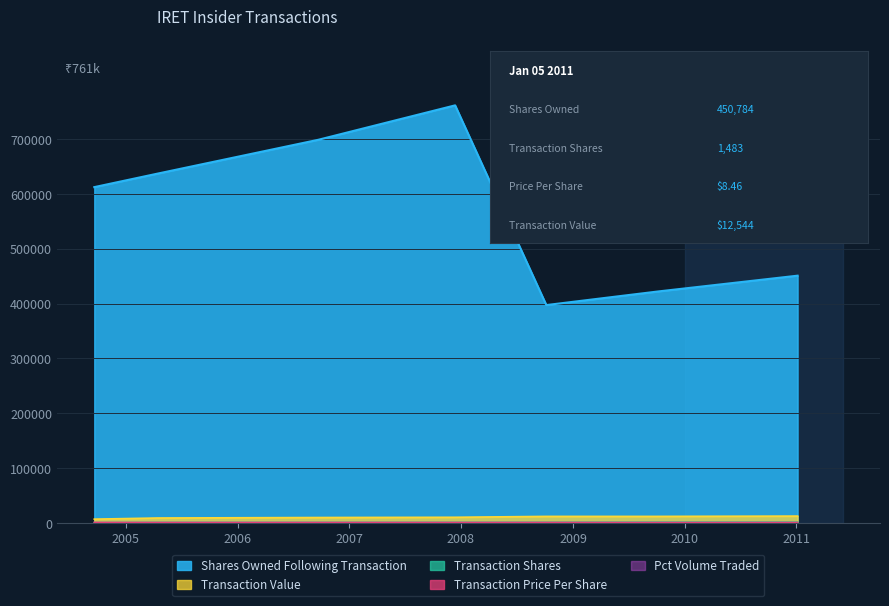

Reading left to right, what are all the values shown in this chart?

Shares Owned Following Transaction: 2004-09-20=612184.0	2005-04-14=636724.0	2006-09-22=698498.0	2007-12-13=761250.0	2008-10-06=397201.0	2009-10-05=421924.0	2011-01-05=450784.0
Transaction Shares: 2004-09-20=705.0	2005-04-14=1000.0	2006-09-22=1046.0	2007-12-13=1110.0	2008-10-06=1241.0	2009-10-05=1451.0	2011-01-05=1483.0
Transaction Price Per Share: 2004-09-20=990.0	2005-04-14=905.0	2006-09-22=950.0	2007-12-13=935.0	2008-10-06=967.0	2009-10-05=827.0	2011-01-05=846.0
Transaction Value: 2004-09-20=6980.0	2005-04-14=9050.0	2006-09-22=9937.0	2007-12-13=10379.0	2008-10-06=12000.0	2009-10-05=12000.0	2011-01-05=12544.0